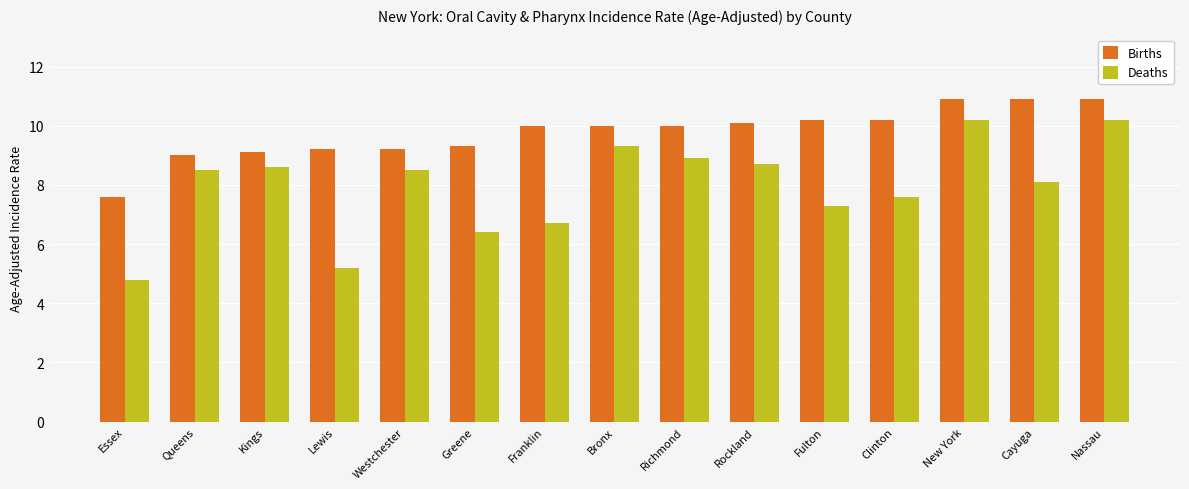

Are the bars grouped side by side (vs. stacked)?

Yes